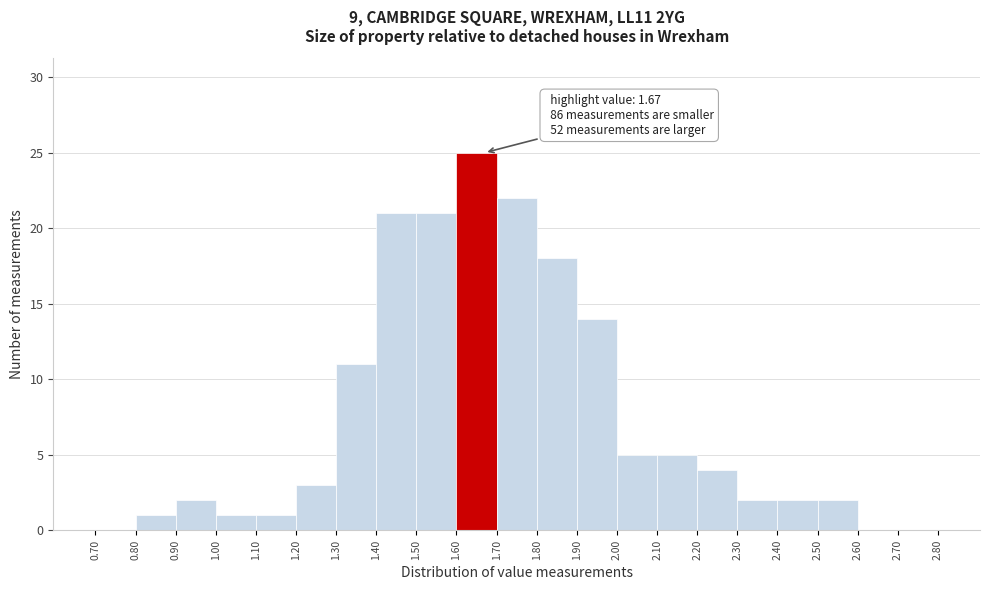

Which range on the x-axis has the tallest bar?

1.60 to 1.70